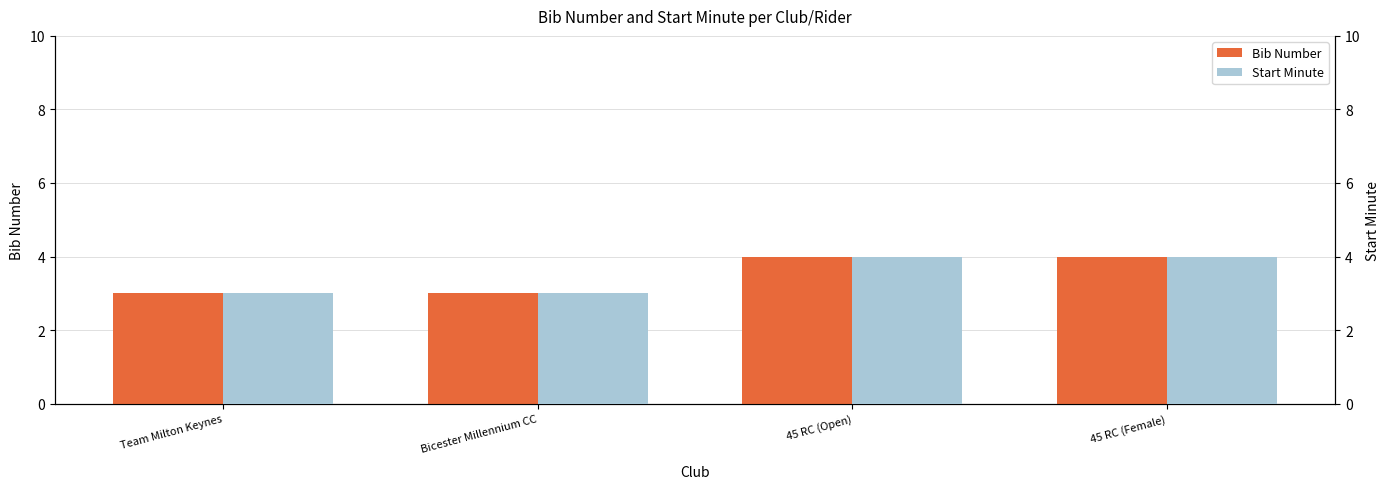

How many Start Minute values are between 3 and 4?

4